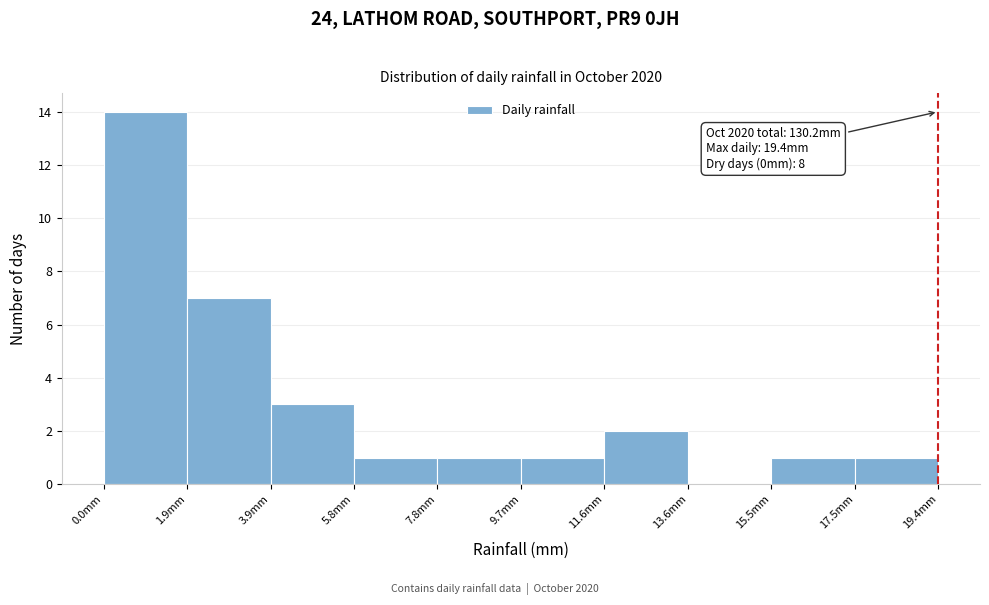

Over which range of the x-axis is the bar tallest?

0.00 to 1.94